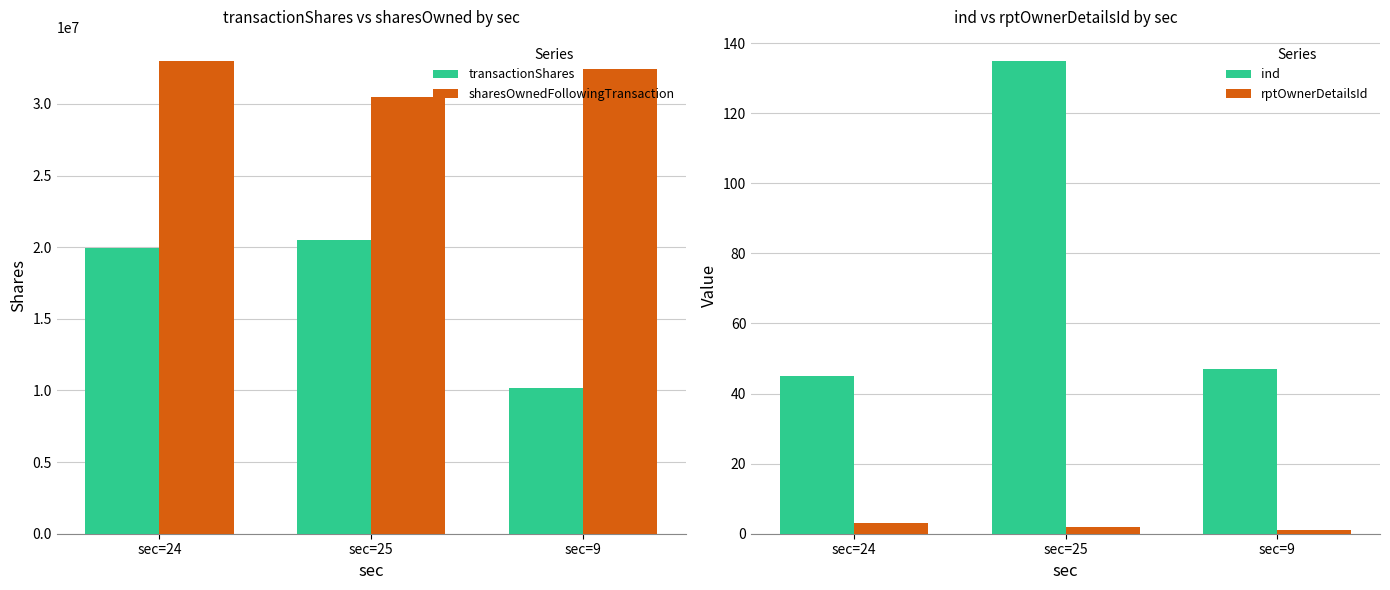

How many data points in rptOwnerDetailsId are above 2?

1